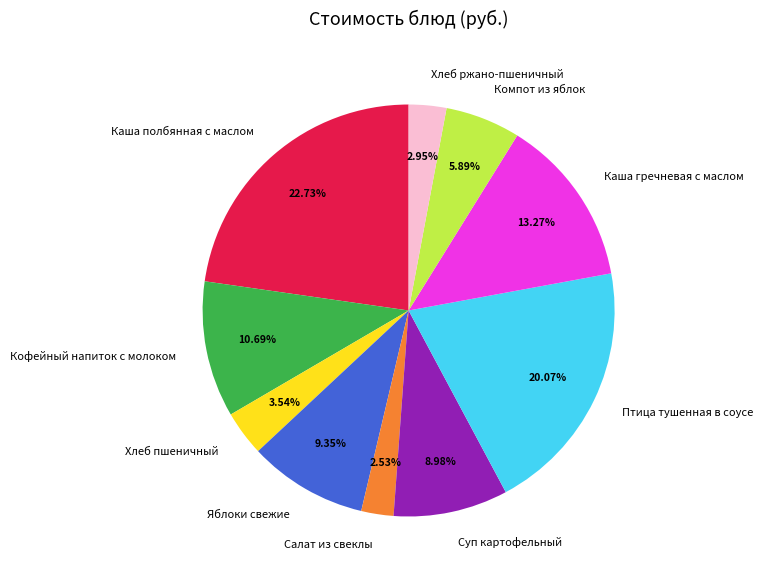

To the nearest percent, what is the combined percentage of Каша гречневая с маслом and Салат из свеклы?

16%